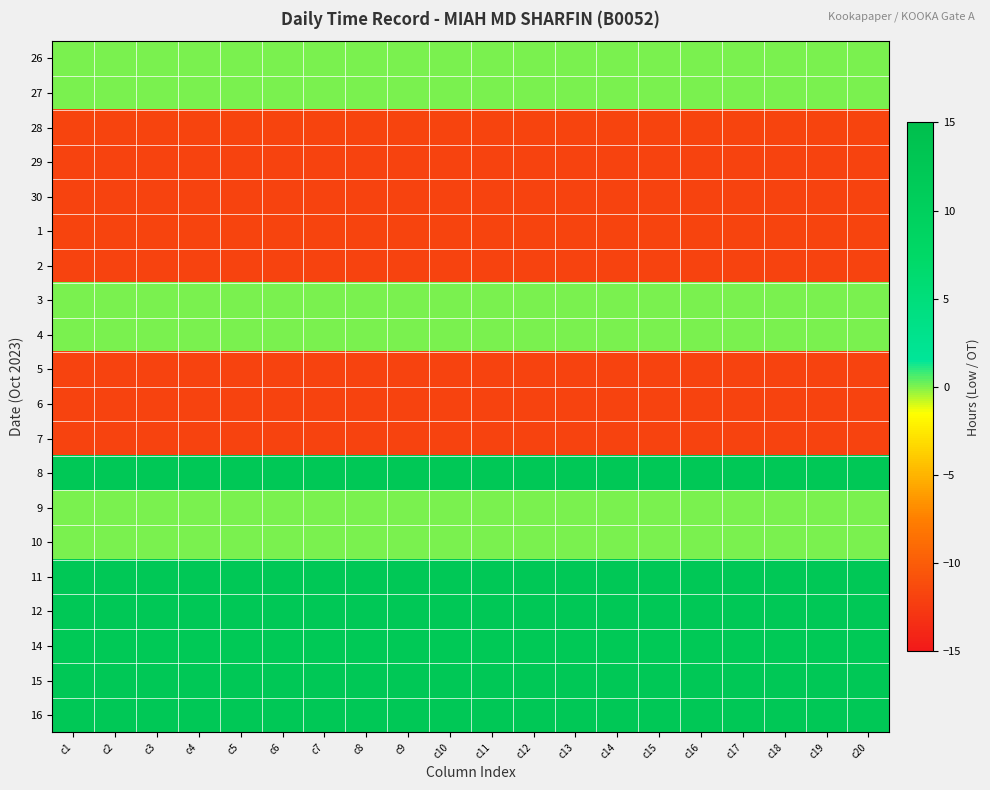

At how many categories does at least one series exceed 2?

20